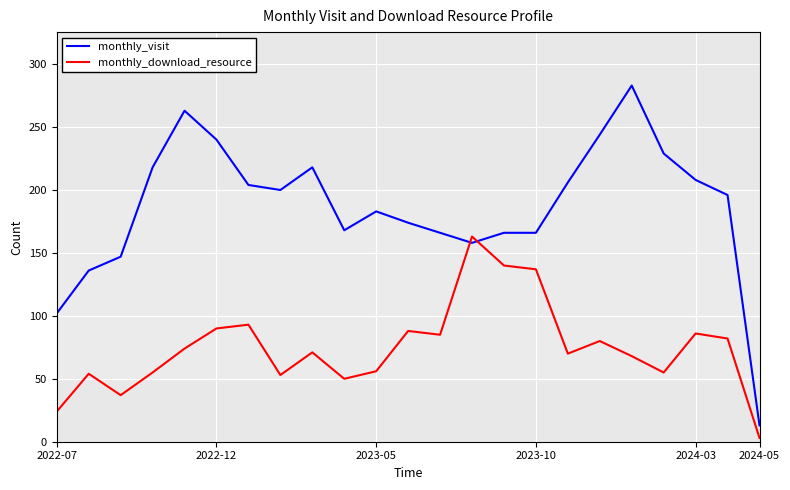

Which series has the largest total across all categories?

monthly_visit